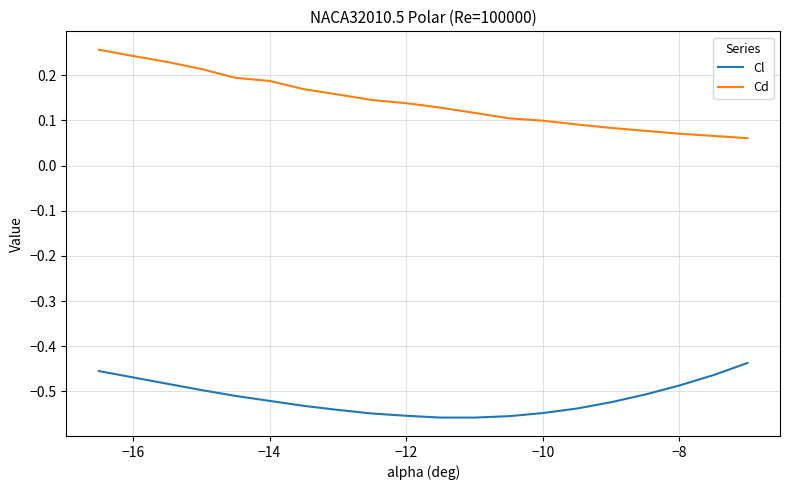

List the series in order of their overall mean, lowest first.

Cl, Cd